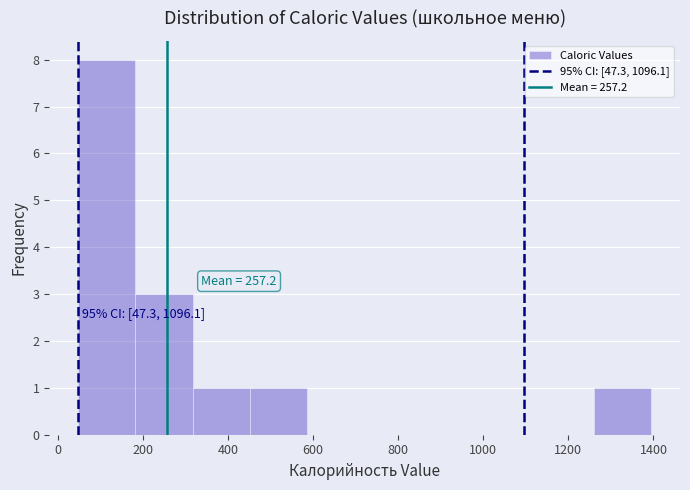

Over which range of the x-axis is the bar tallest?

40 to 180